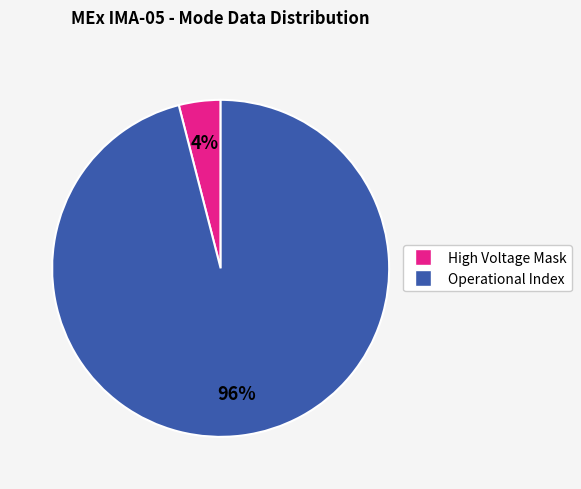

Is the sum of High Voltage Mask and Operational Index greater than half?

Yes